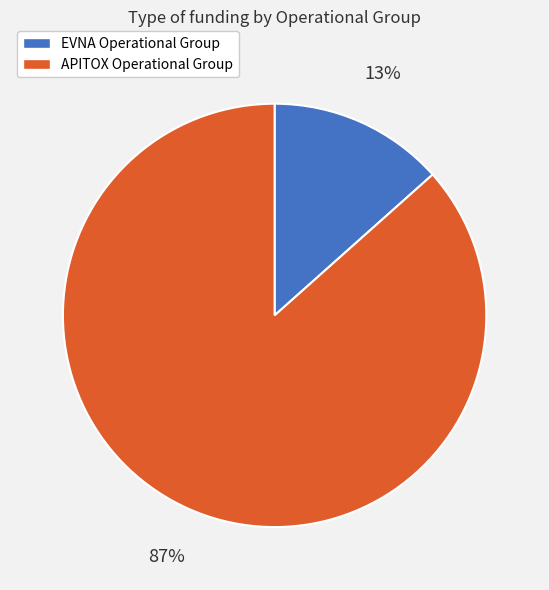

The EVNA Operational Group slice represents 13% of the pie. True or false?

True